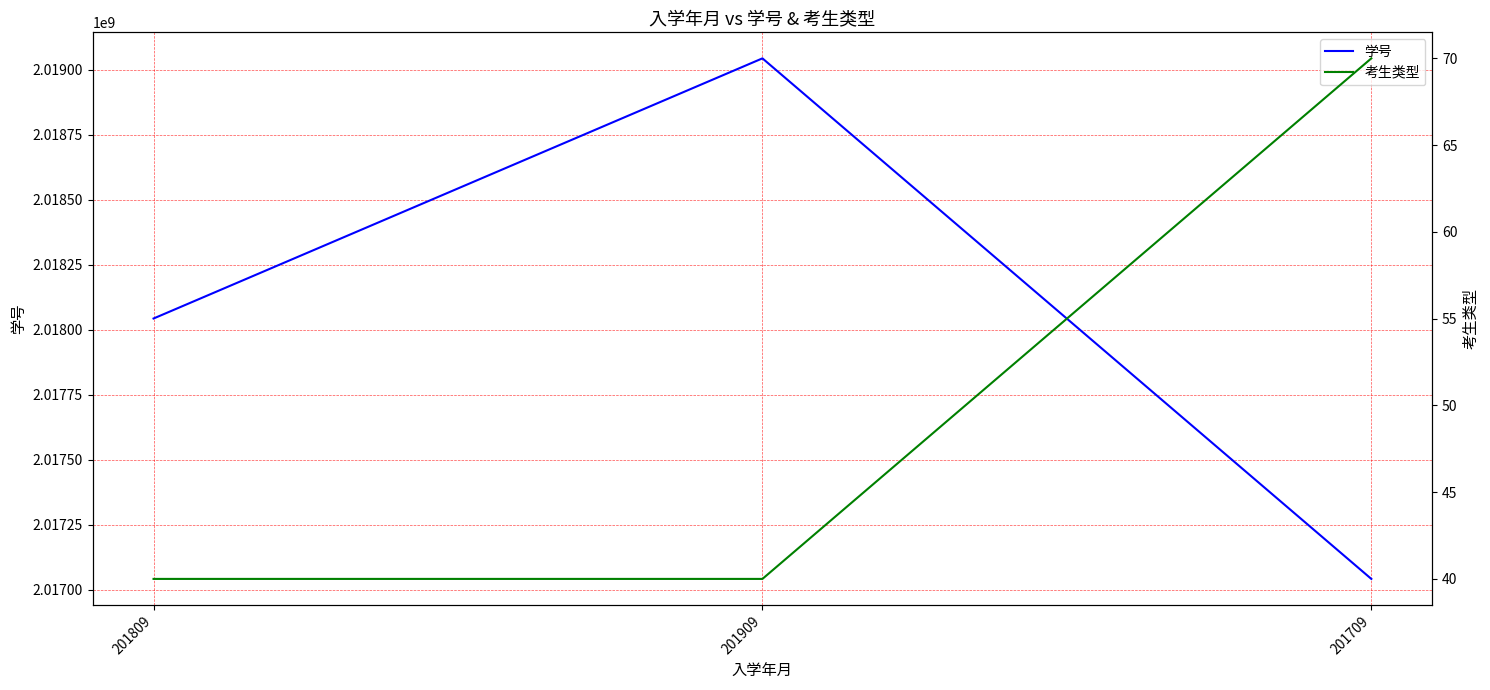

What is the value of the 考生类型 point at the 1st from the left?

40